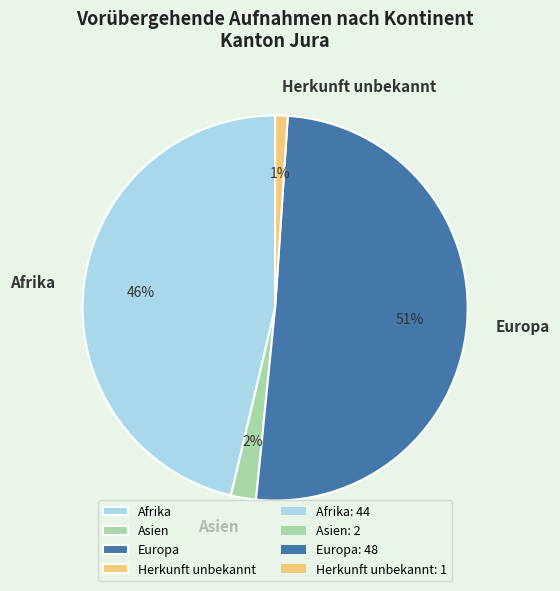

The Europa slice represents 51% of the pie. True or false?

True